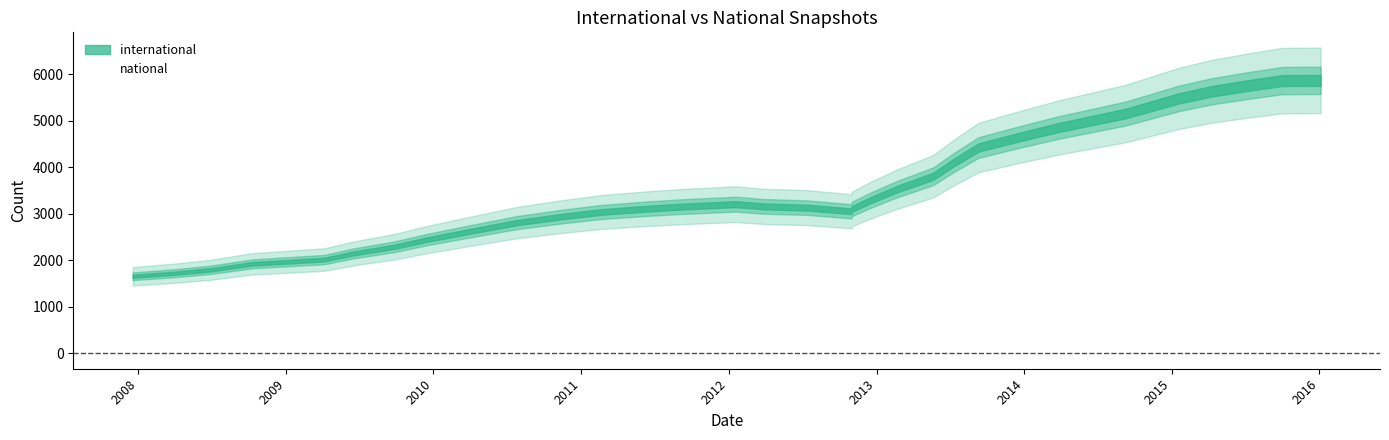

What is the label of the 13th point from the left?

2011-06-10